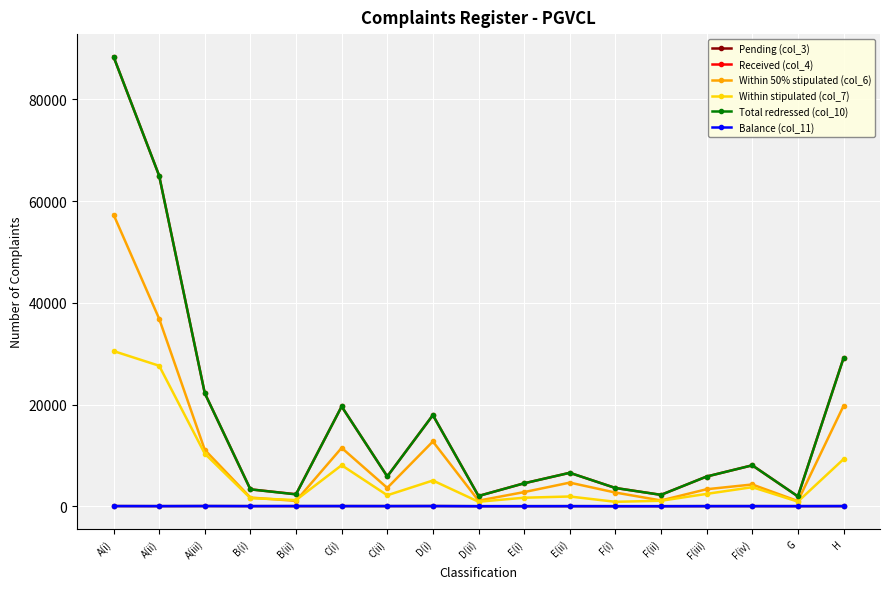

What is the total value across all series at E(ii)?

19699